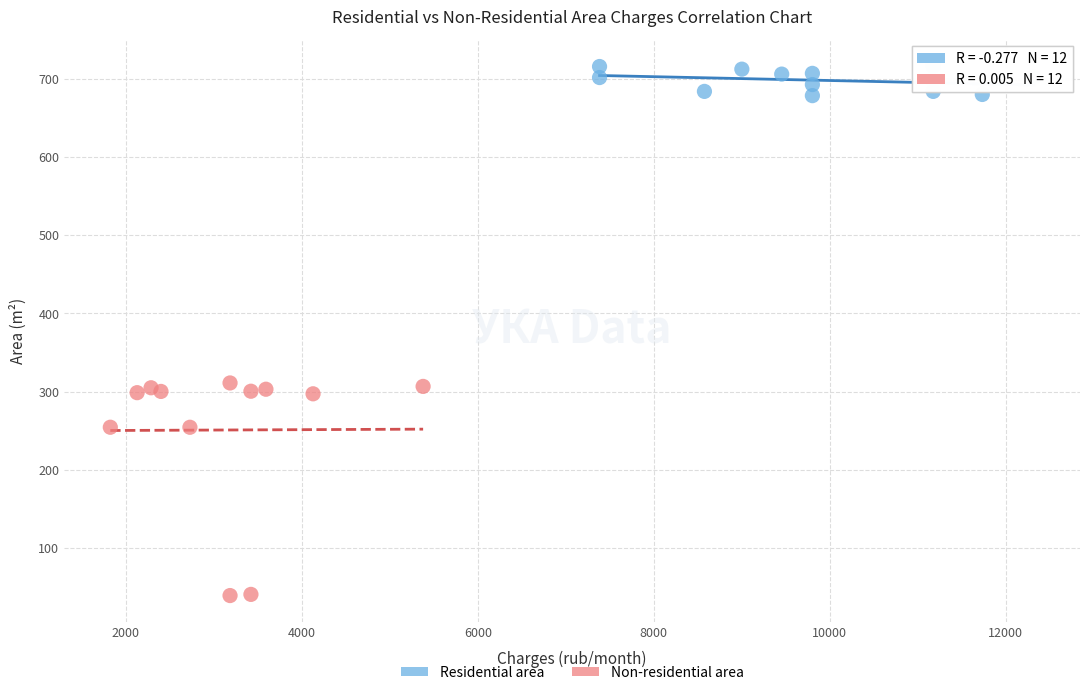

Which series contains the highest Y value?

Residential area